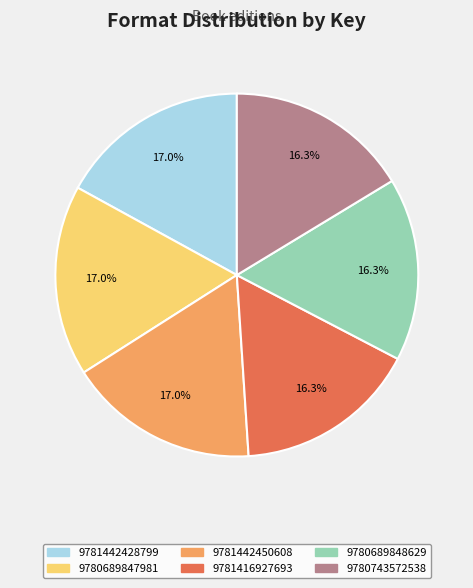

Is there a majority slice in this chart?

No